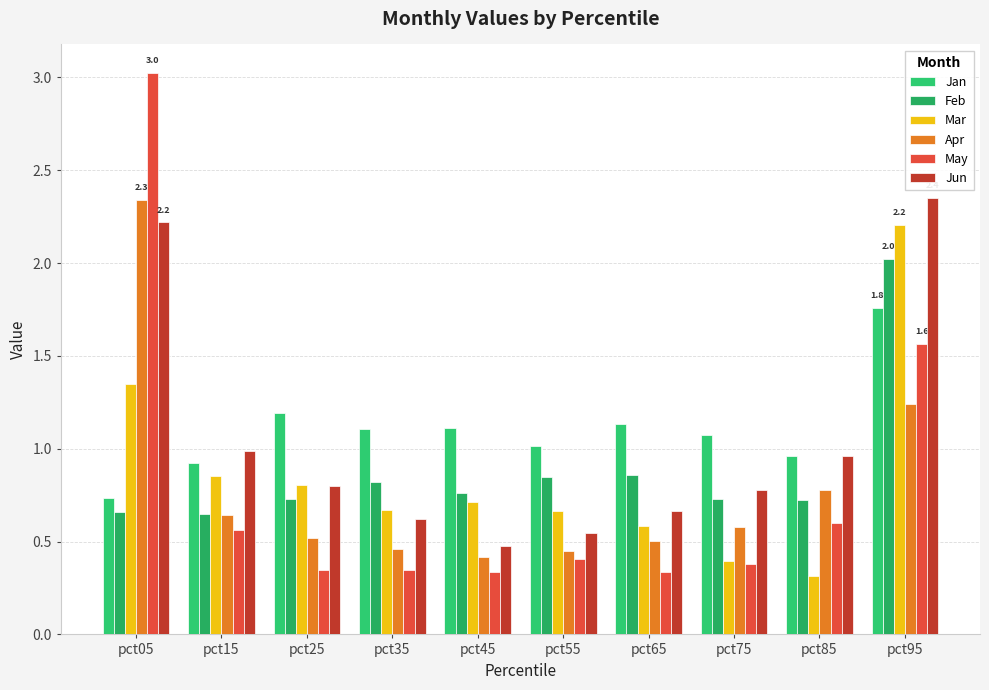

How many bars are there in total?

60